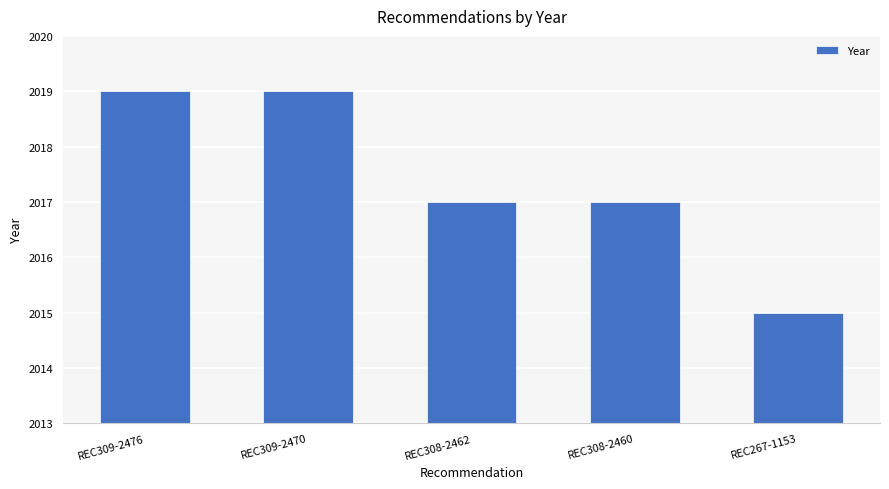

What is the greatest value displayed?

2019